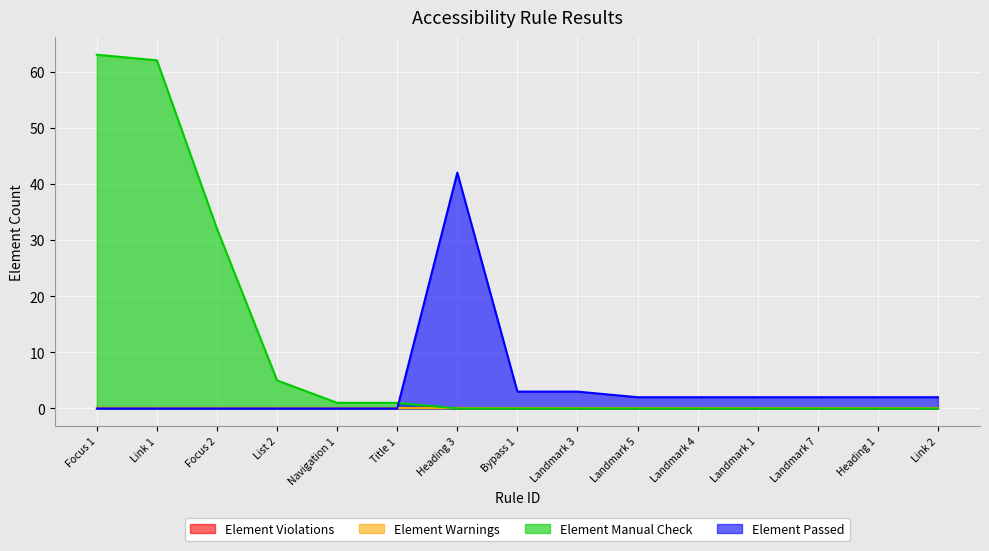

Between Landmark 1 and Landmark 3, which is larger?

Landmark 1